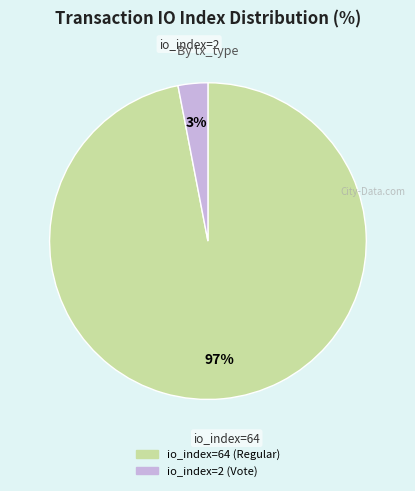

How many segments does this pie chart have?

2